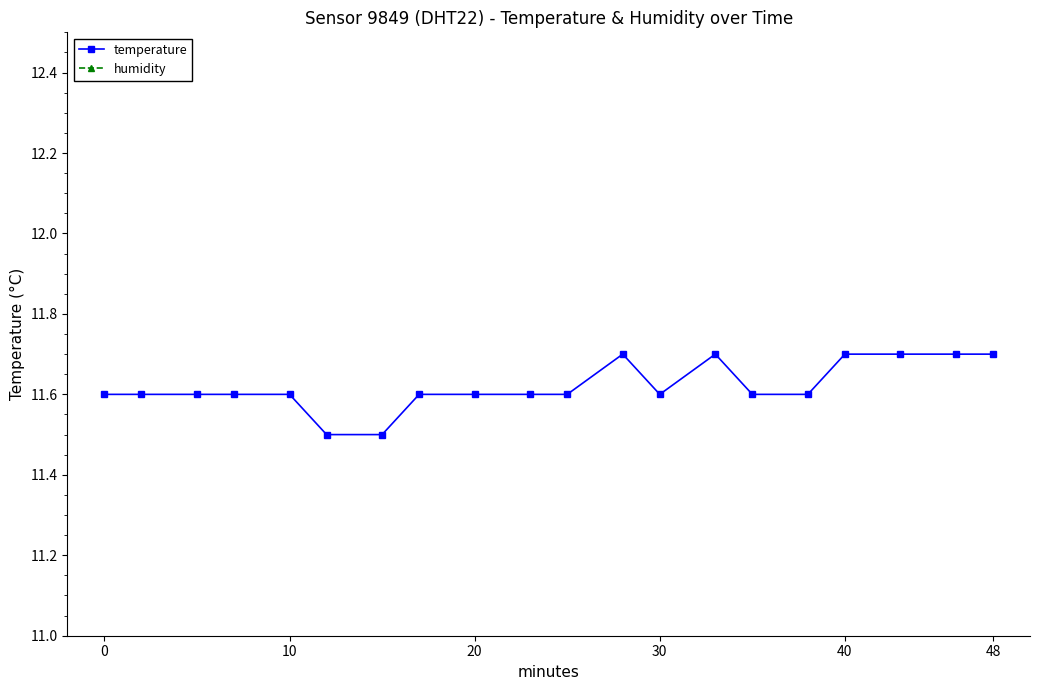

What is the lowest value of the temperature series?

11.5